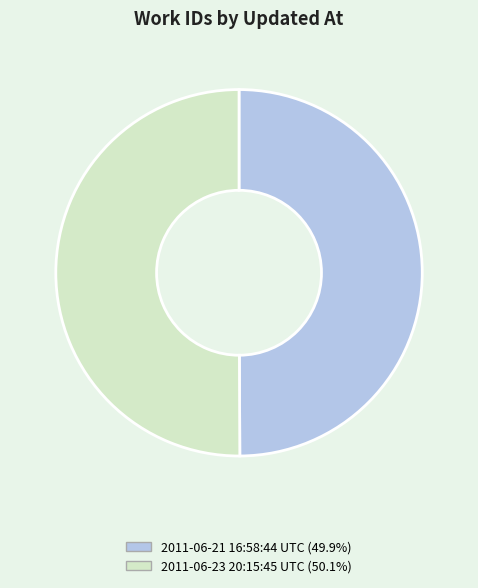

Combined, do 2011-06-23 20:15:45 UTC (50.1%) and 2011-06-21 16:58:44 UTC (49.9%) account for over 50%?

Yes